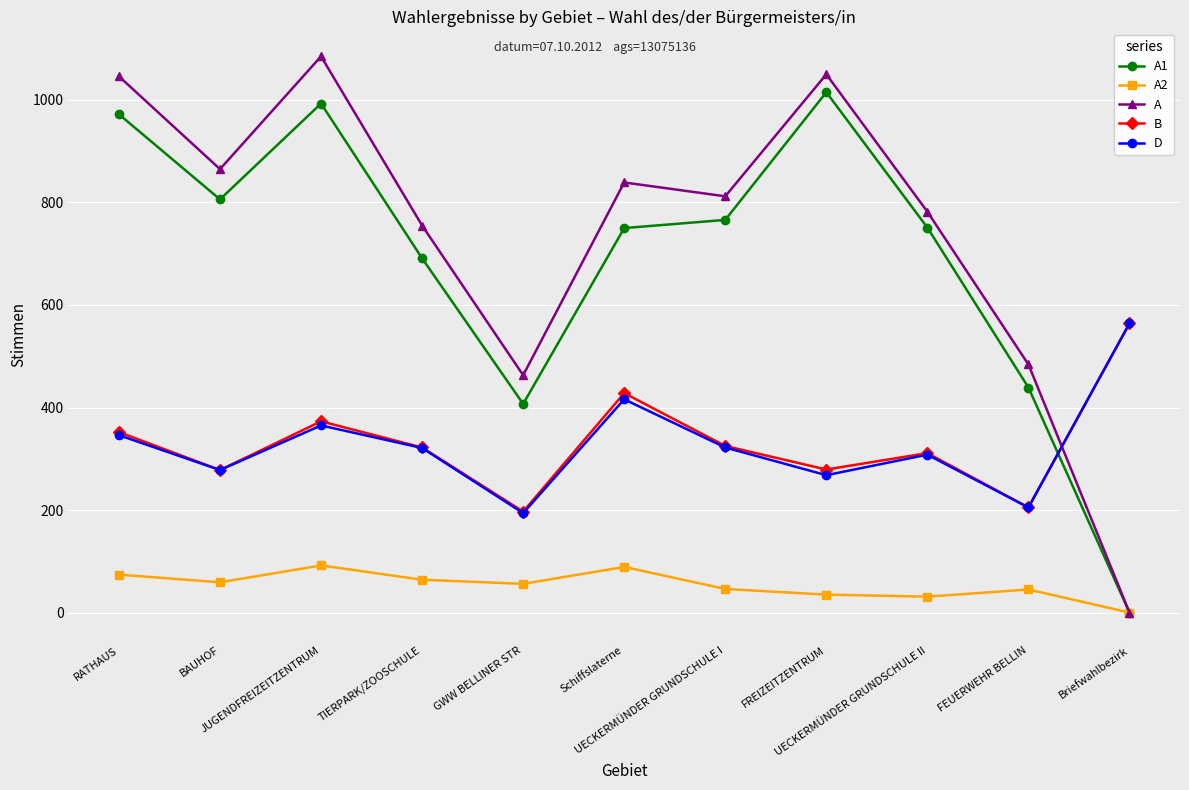

What is the label of the 10th point from the right?

BAUHOF